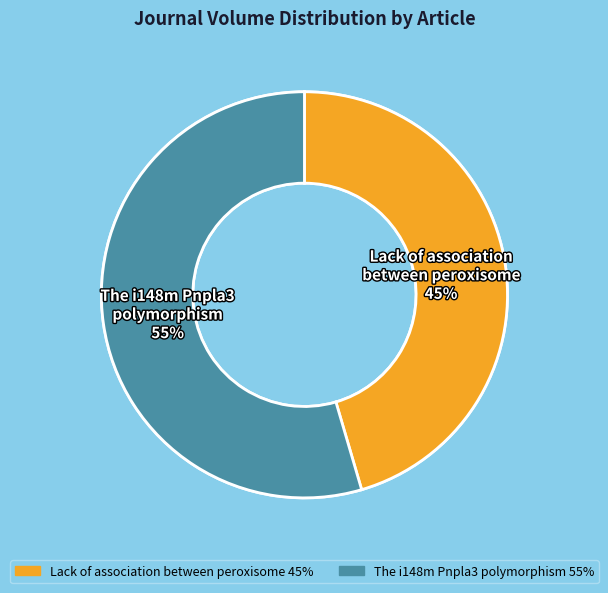

Which has a higher value, Lack of association between peroxisome or The i148m Pnpla3 polymorphism?

The i148m Pnpla3 polymorphism